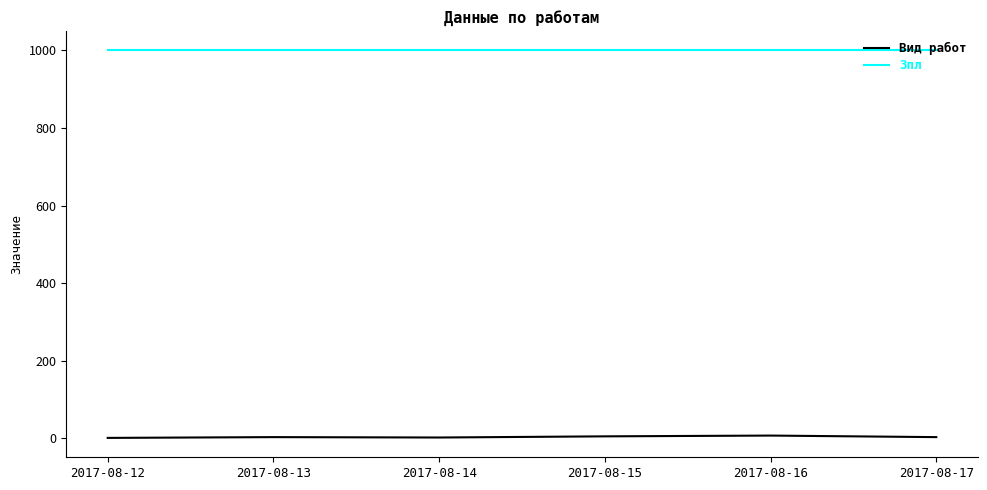

At how many categories does at least one series exceed 27?

6